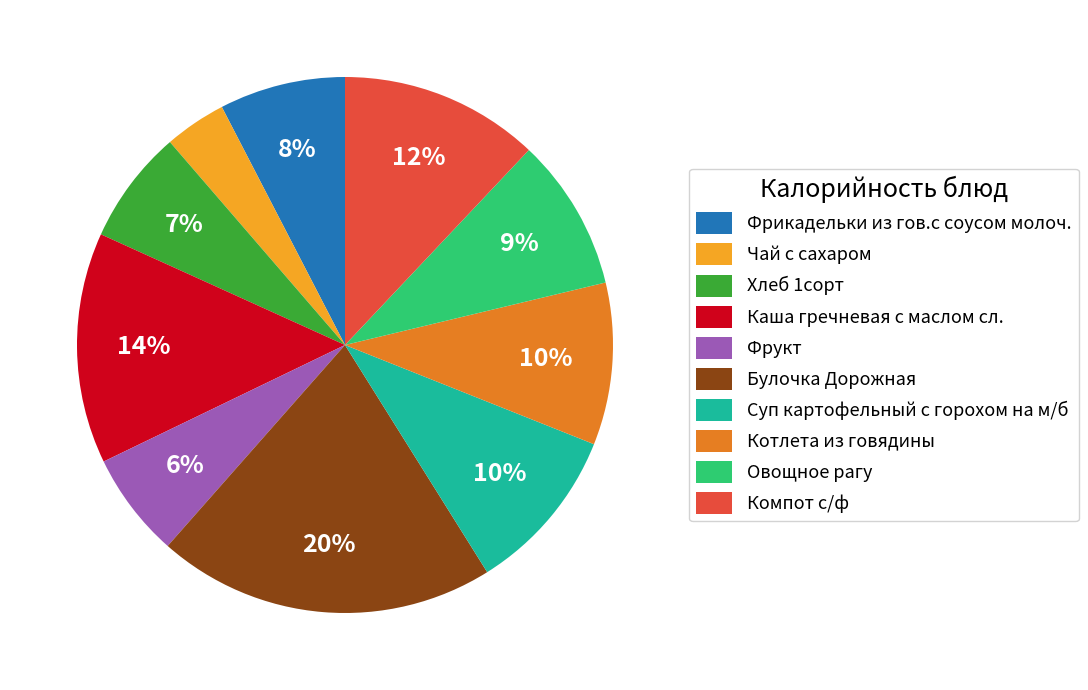

To the nearest percent, what is the difference between the Фрикадельки из гов.с соусом молоч. and Чай с сахаром slice percentages?

4%